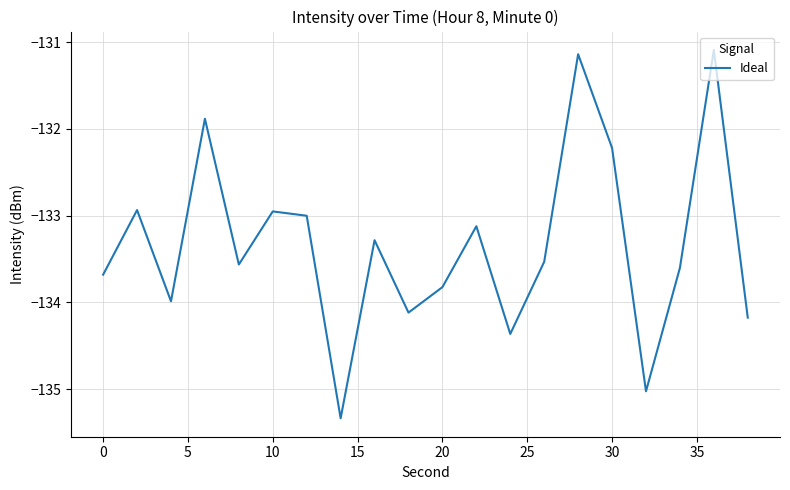

What is the difference between the maximum and minimum values?

4.2